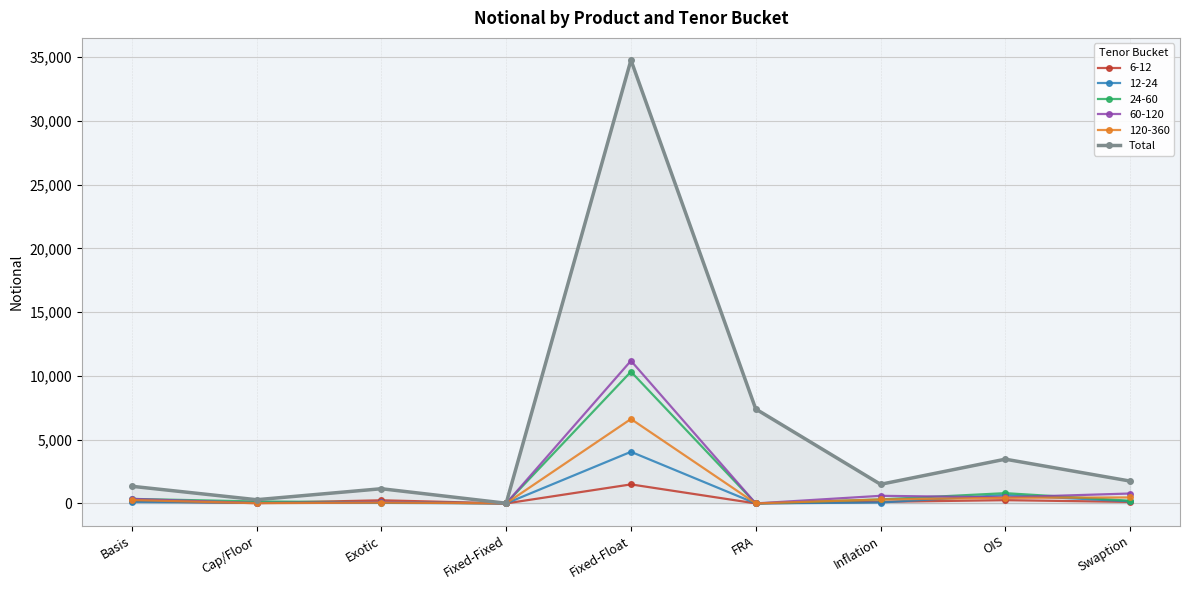

Count the number of categories in the chart.

9